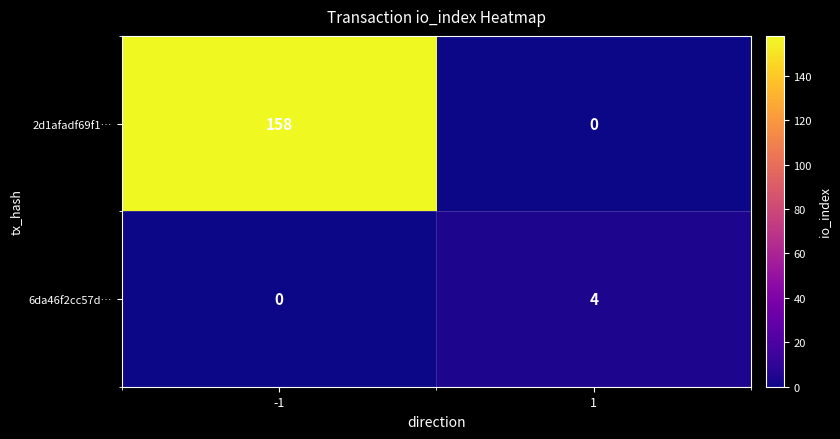

Between -1 and 1, which series saw the biggest shift?

2d1afadf69f1…